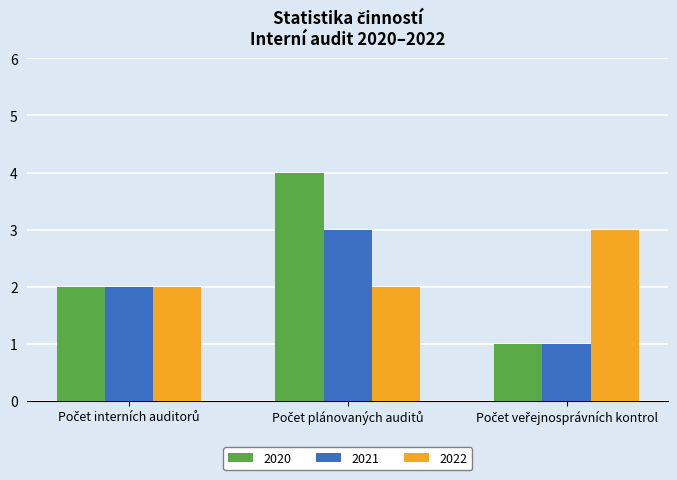

Reading right to left, what are all the values shown in this chart?

2020: 1	4	2
2021: 1	3	2
2022: 3	2	2